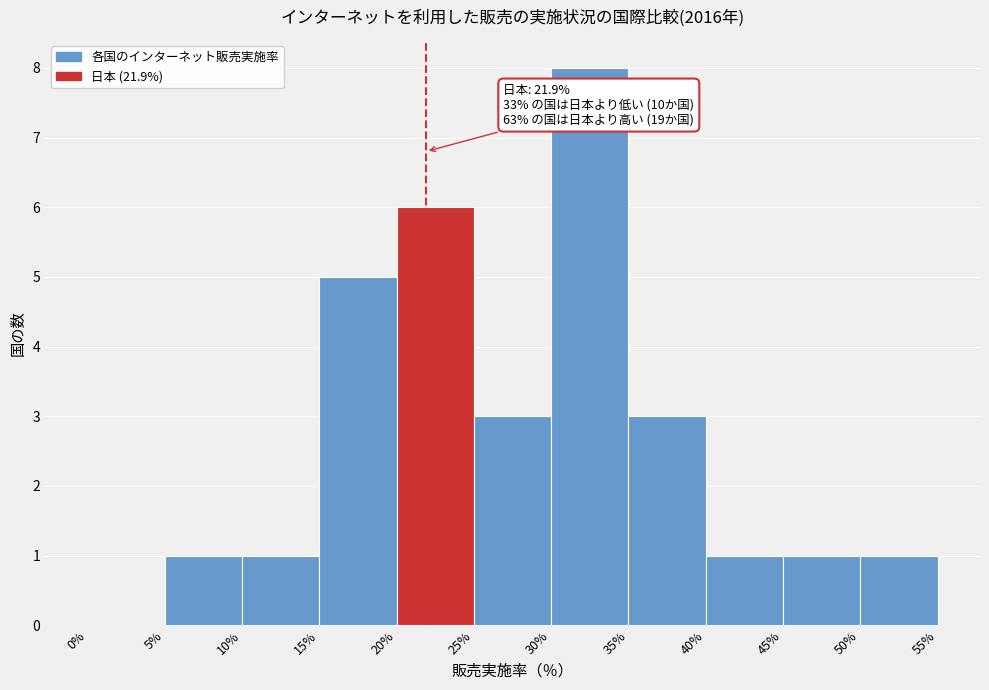

Which range on the x-axis has the tallest bar?

30% to 35%